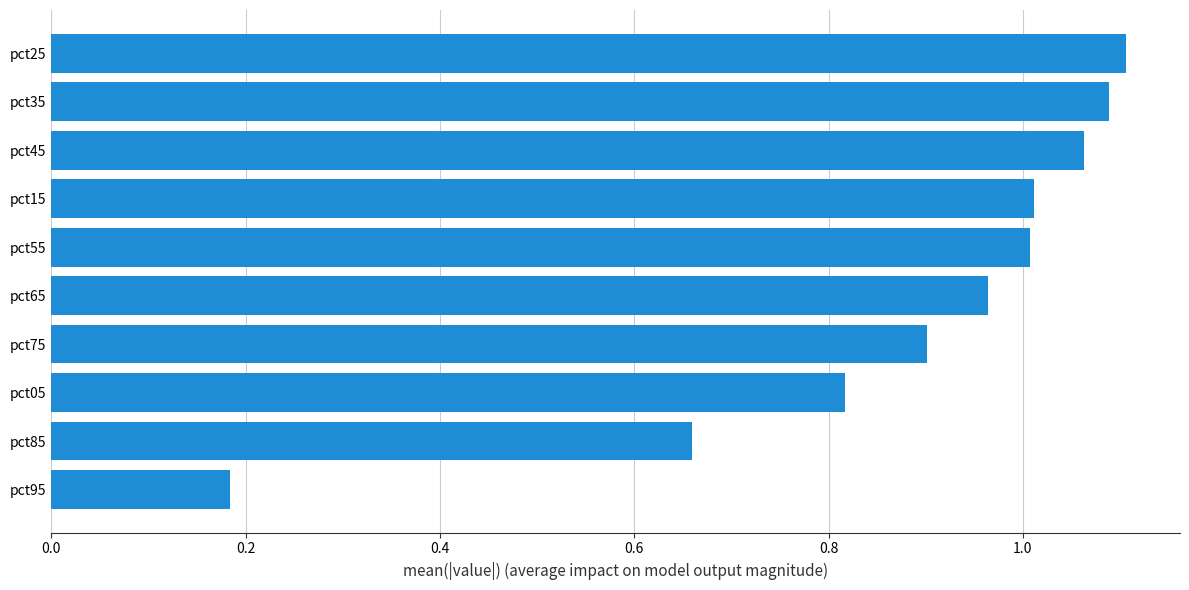

True or false: the data shows 1.1 at pct35.

True